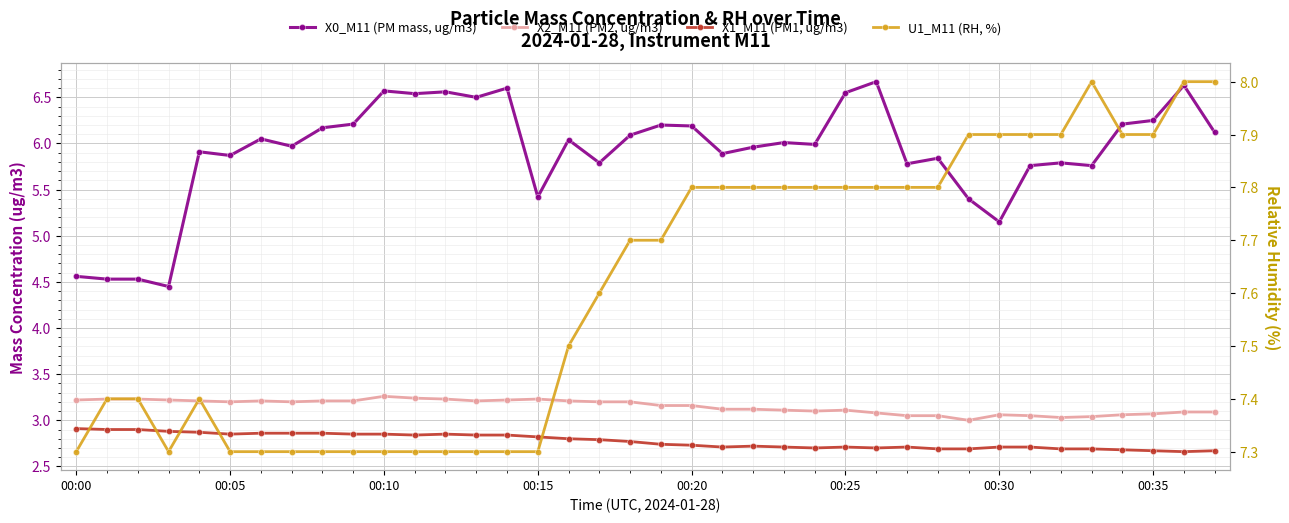

Which category has the lowest value in the X1_M11 (PM1, ug/m3) series?

36